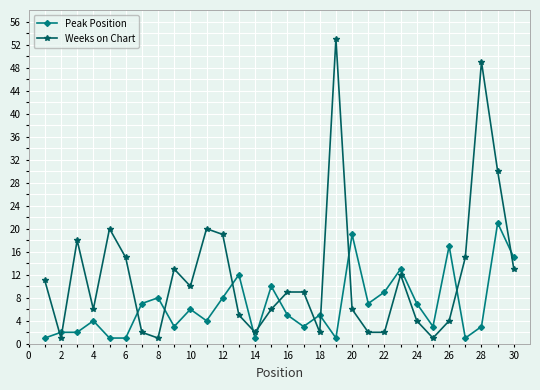

What is the sum of all Peak Position values?

199